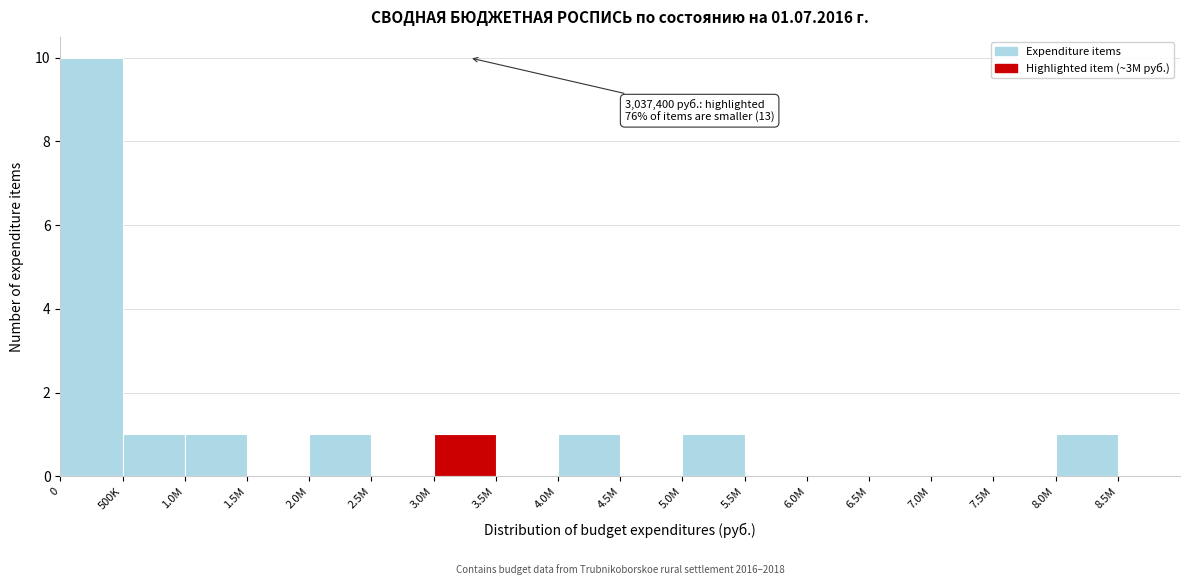

Reading left to right, list all the values displayed in this chart.

0=10	500K=1	1.0M=1	1.5M=0	2.0M=1	2.5M=0	3.0M=1	3.5M=0	4.0M=1	4.5M=0	5.0M=1	5.5M=0	6.0M=0	6.5M=0	7.0M=0	7.5M=0	8.0M=1	8.5M=0